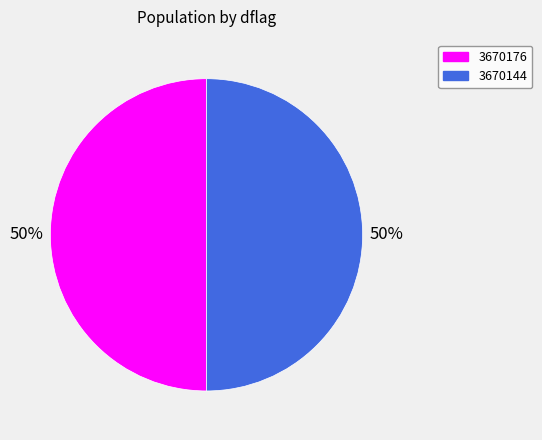

To the nearest percent, what is the combined percentage of 3670176 and 3670144?

100%